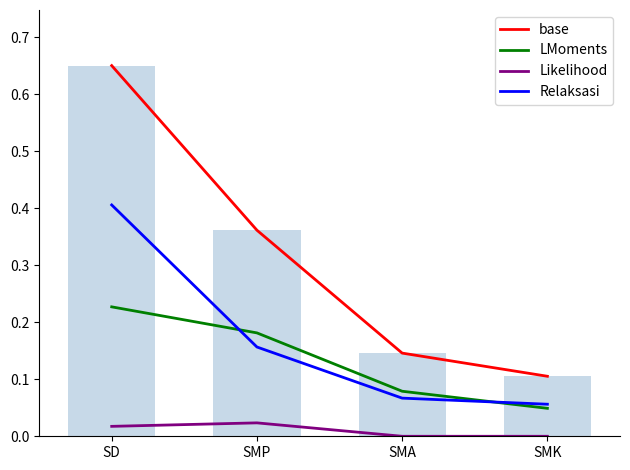

What is the difference between the LMoments values at SMA and SMP?

0.1